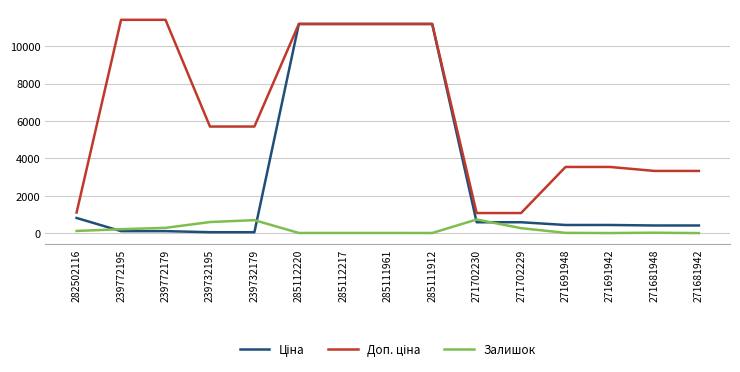

What is the difference between the highest and lowest values at 271681942?

3322.5